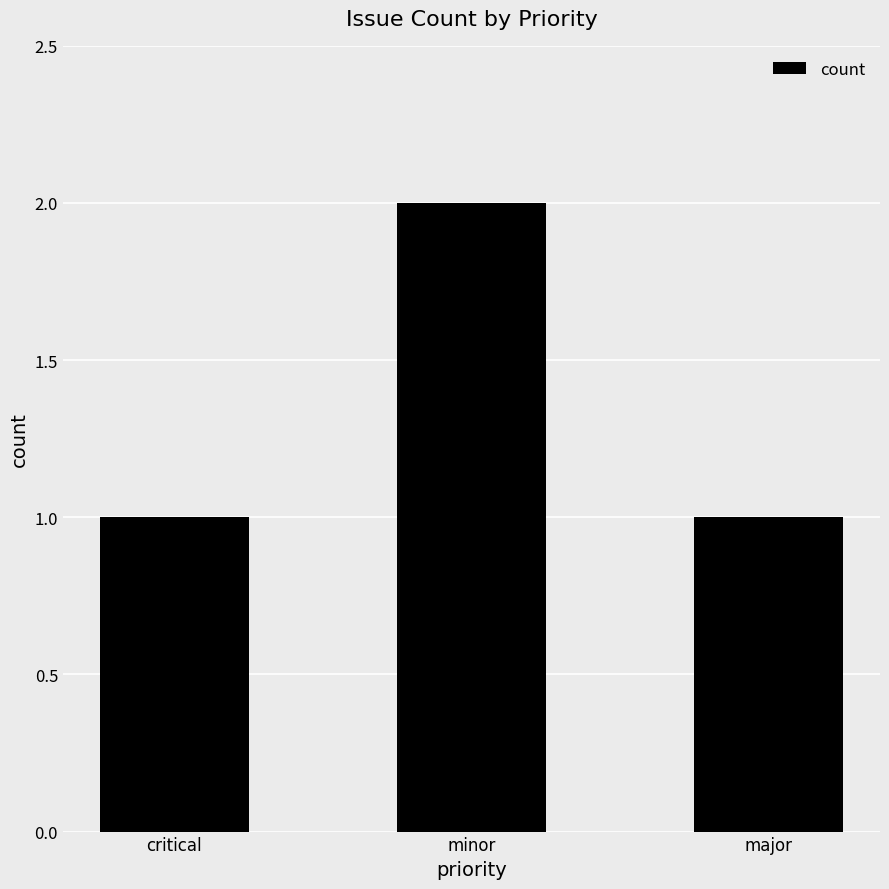

How many series are shown in this chart?

1